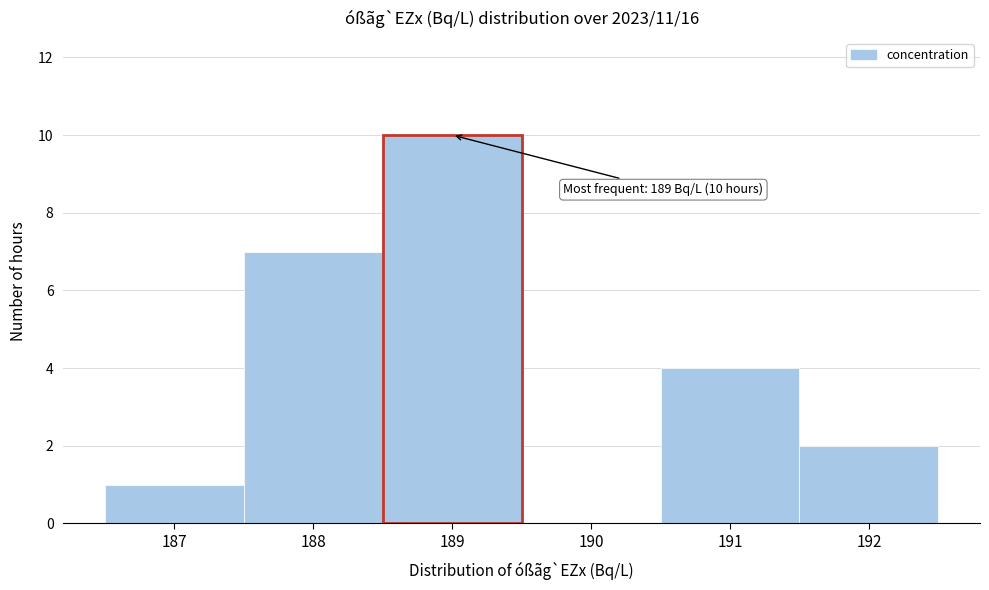

Which range on the x-axis has the tallest bar?

188.5 to 189.5